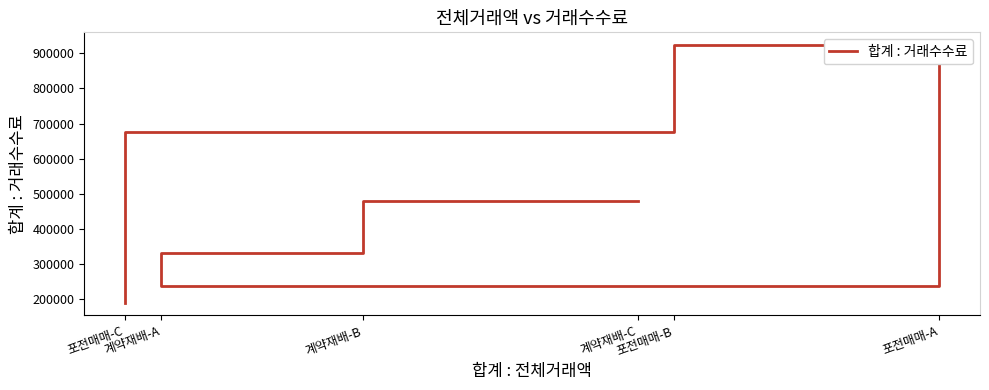

What is the difference between the values at 포전매매-C and 계약재배-B?

142000